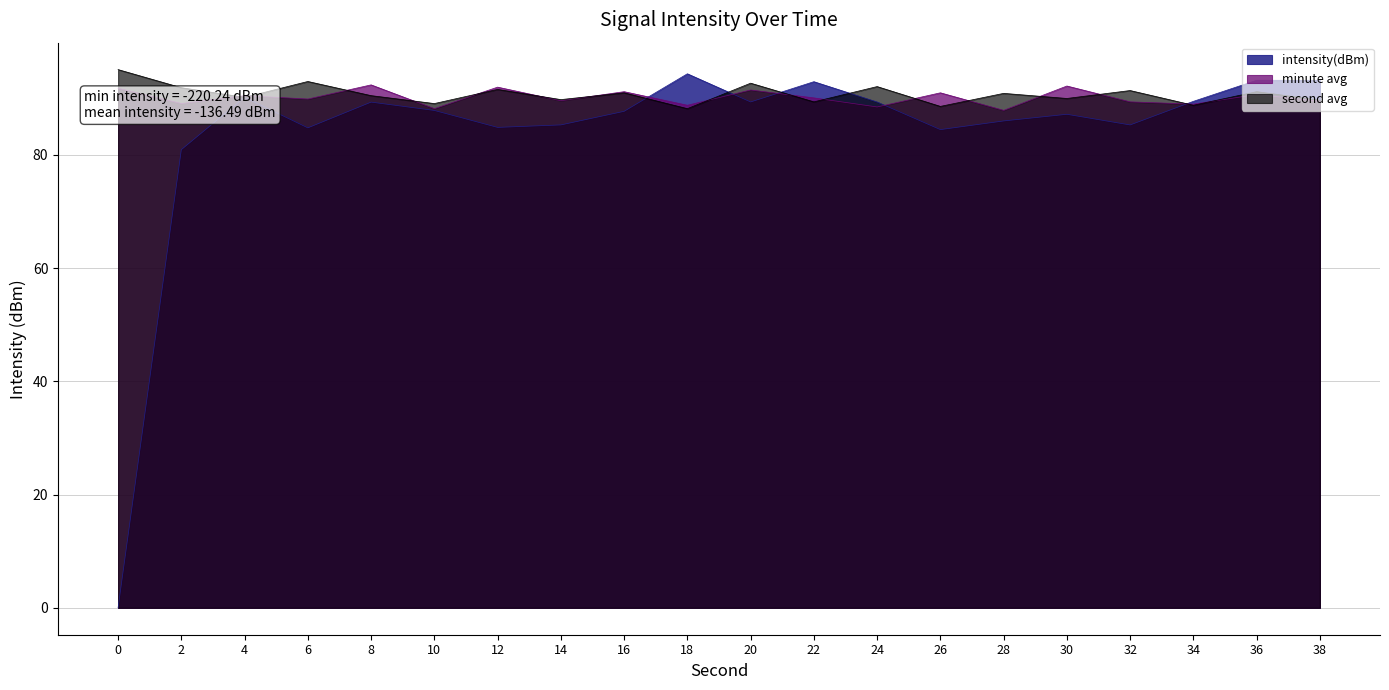

What is the difference between the second highest and second lowest values?

12.2